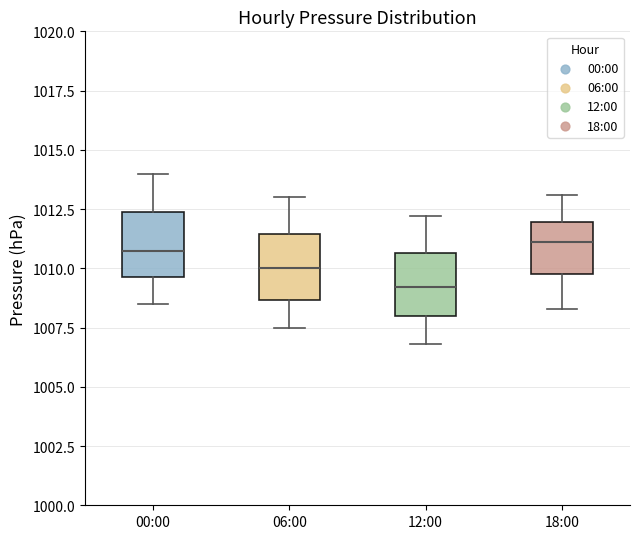

Where does the upper whisker of the box for 18:00 end on the y-axis? The values are not printed on the chart, so give them approximately, as read against the axis.

1013.0